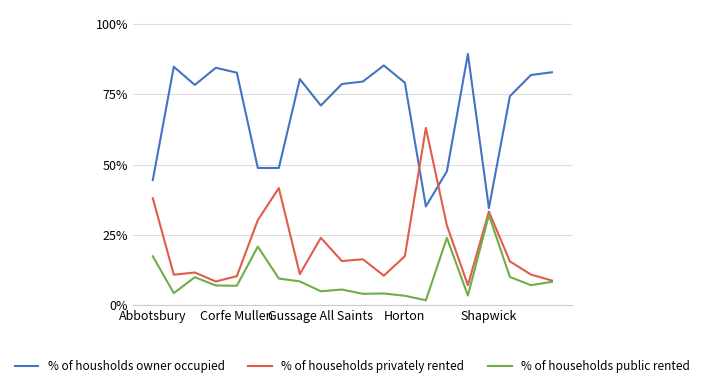

At how many categories does at least one series exceed 47?

18